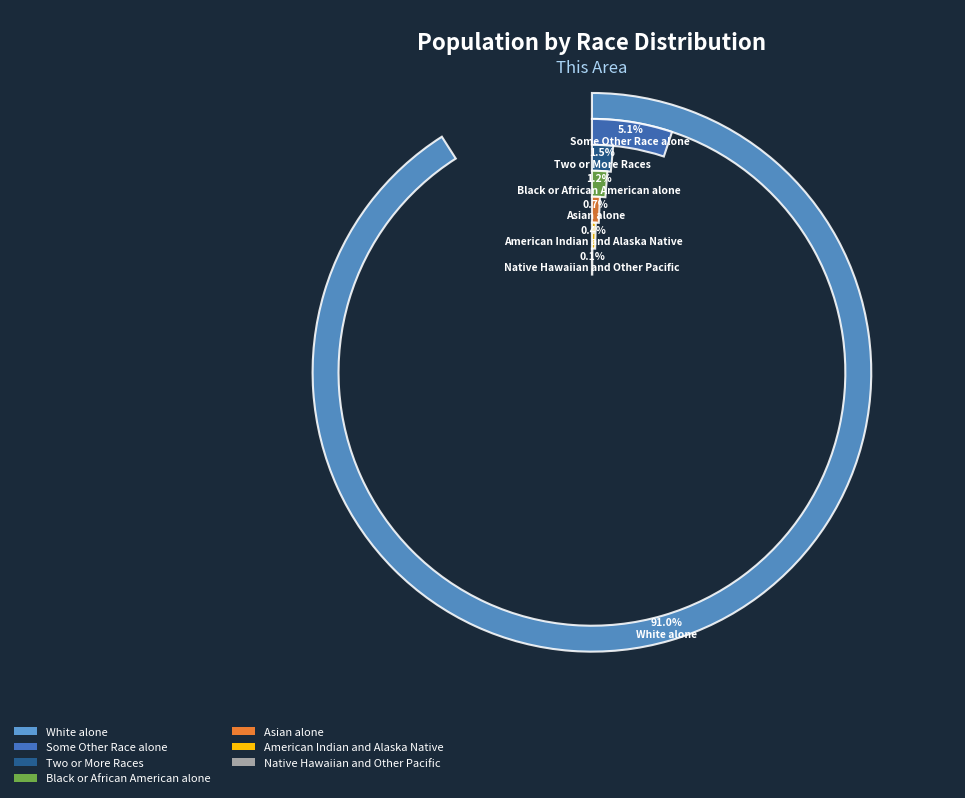

What is the total percentage of Native Hawaiian and Other Pacific and American Indian and Alaska Native?

0.5%